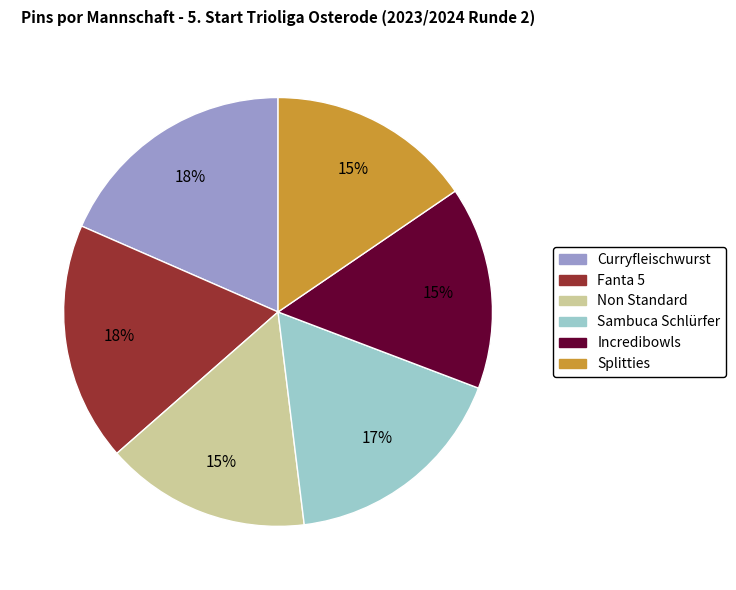

Count the number of slices in the pie.

6